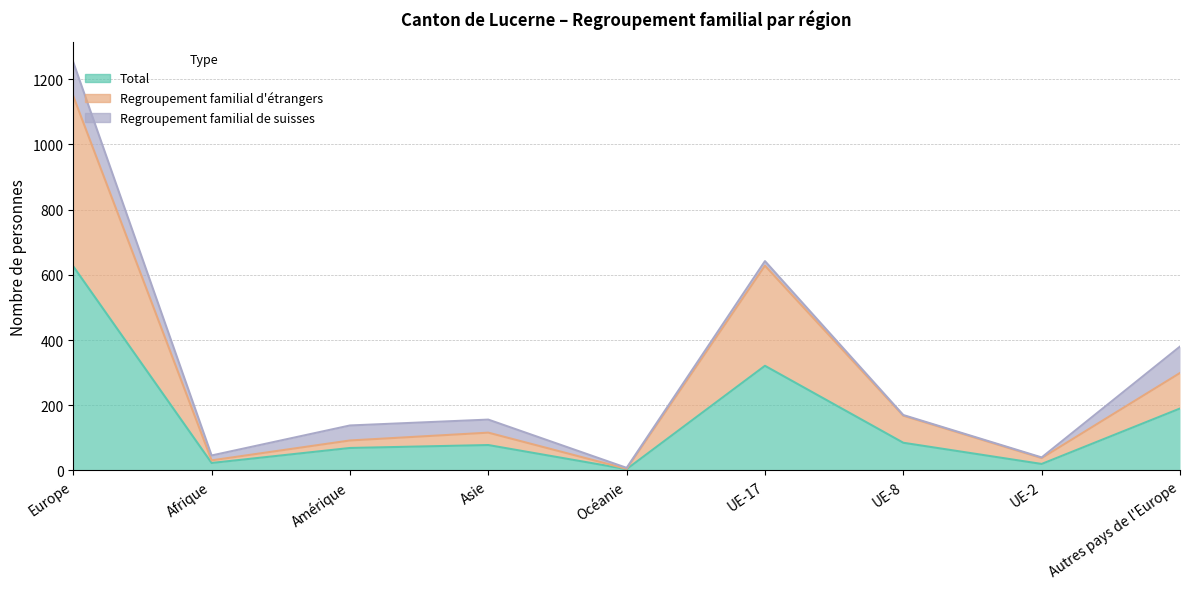

Where is the first local maximum for Total?

Asie